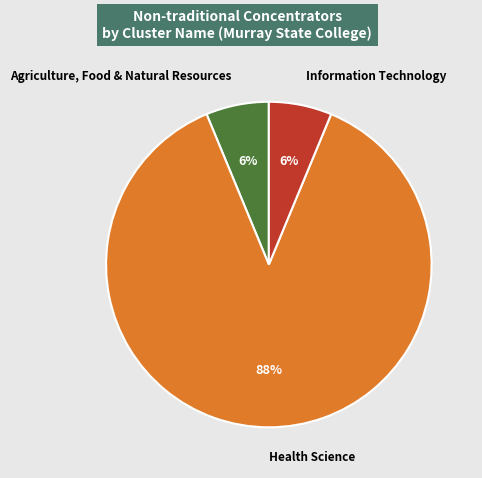

Which slice is the largest?

Health Science